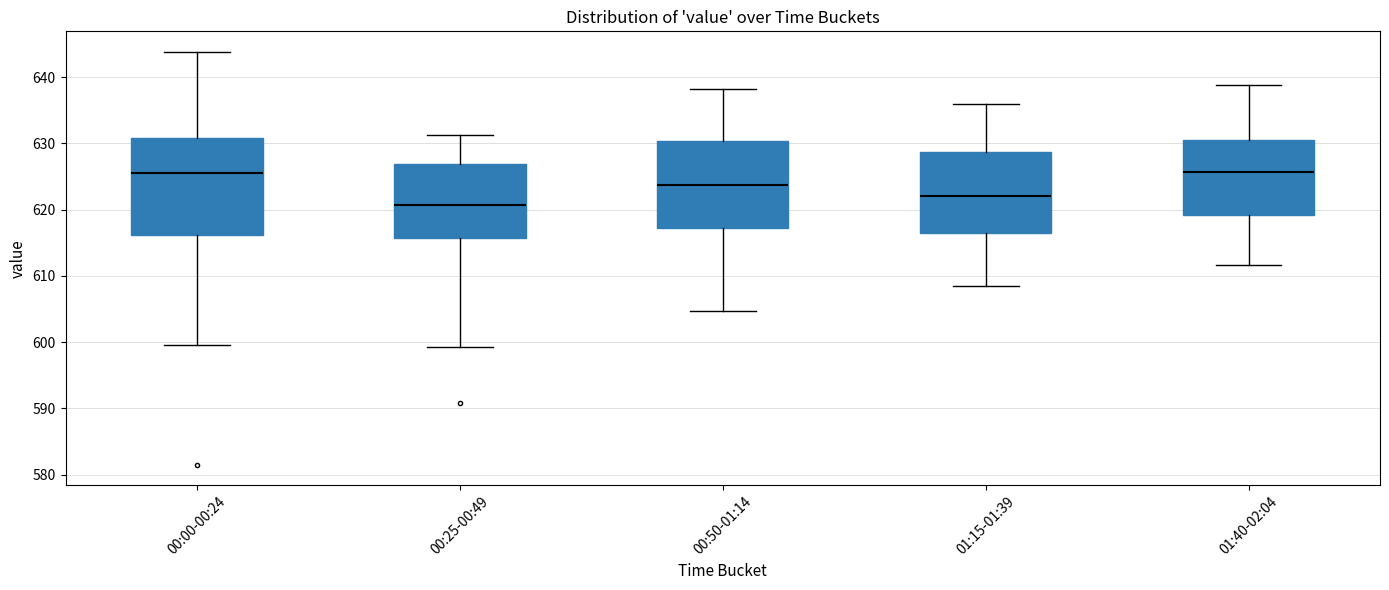

Reading left to right, transcribe this box plot: for each box, give where its median line is, the range the box spans, and where its two whiskers end, as read against the y-axis. The values are not printed on the chart, so give them approximately, as read against the axis.

00:00-00:24: median 626, box 616 to 631, whiskers 600 to 644
00:25-00:49: median 621, box 616 to 627, whiskers 599 to 631
00:50-01:14: median 624, box 617 to 630, whiskers 605 to 638
01:15-01:39: median 622, box 616 to 629, whiskers 608 to 636
01:40-02:04: median 626, box 619 to 631, whiskers 612 to 639